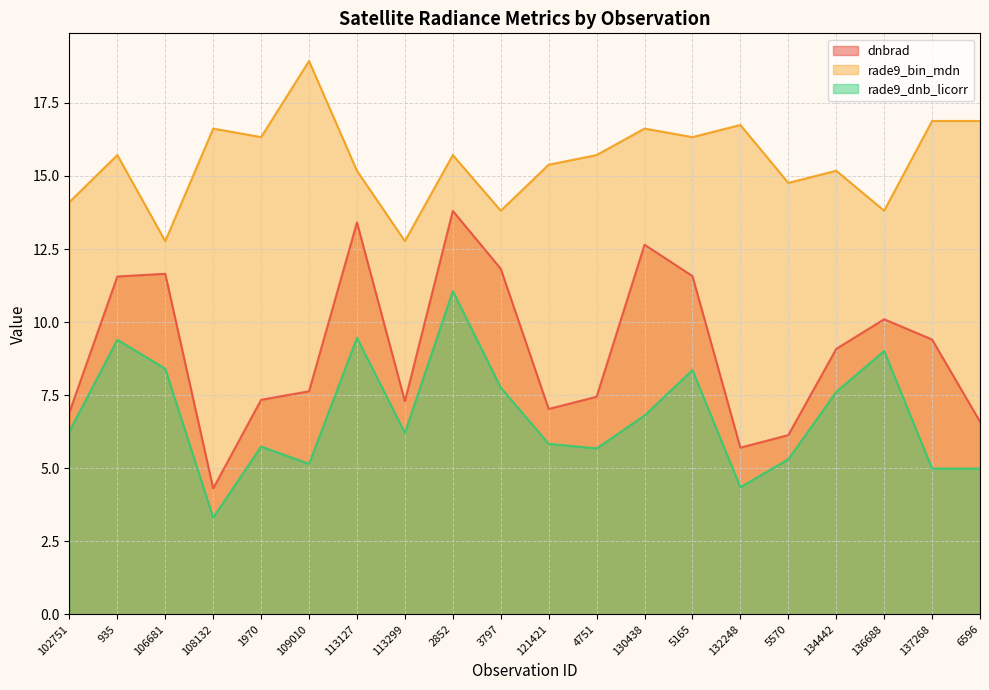

What position from the left is 121421?

11